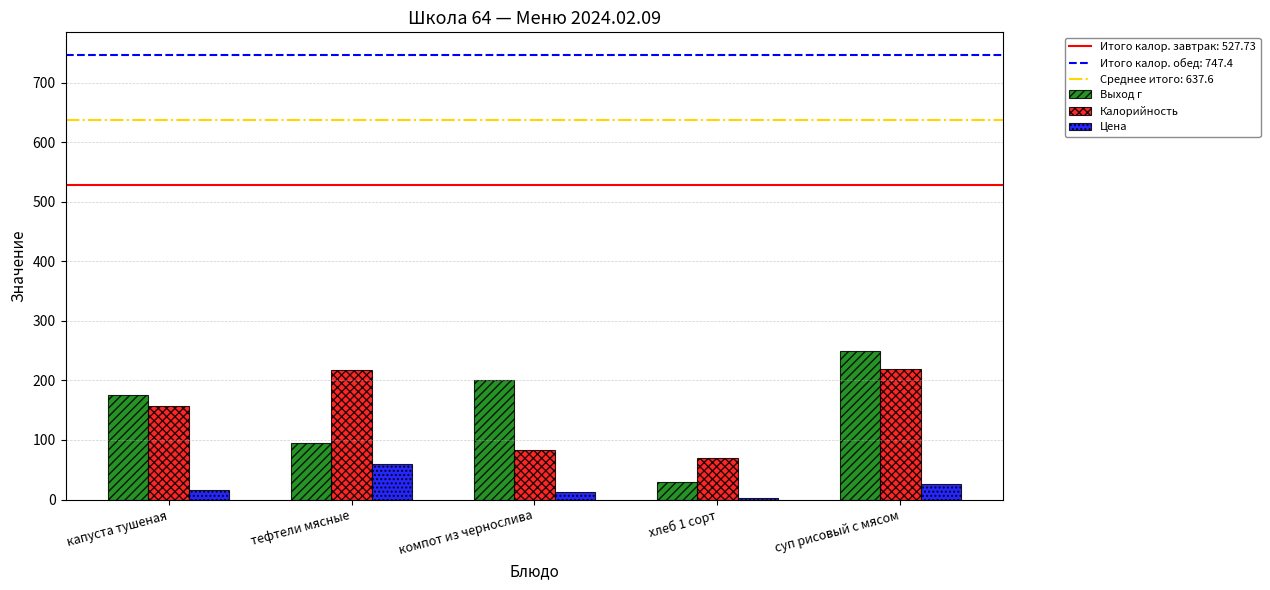

Is the value of Выход г at суп рисовый с мясом greater than the value of Калорийность at компот из чернослива?

Yes